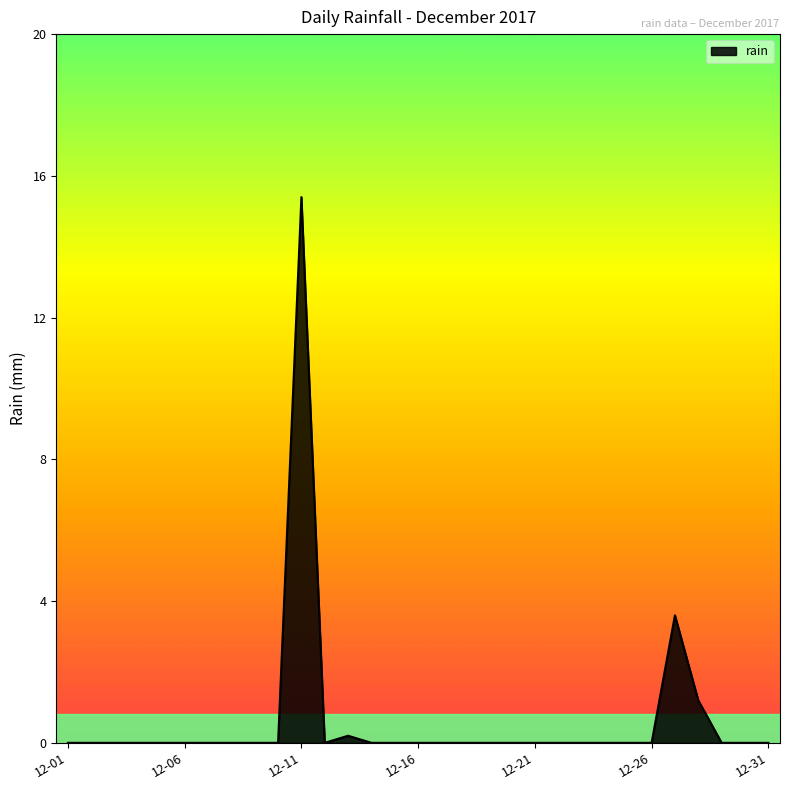

What is the difference between the maximum and minimum values?

15.4